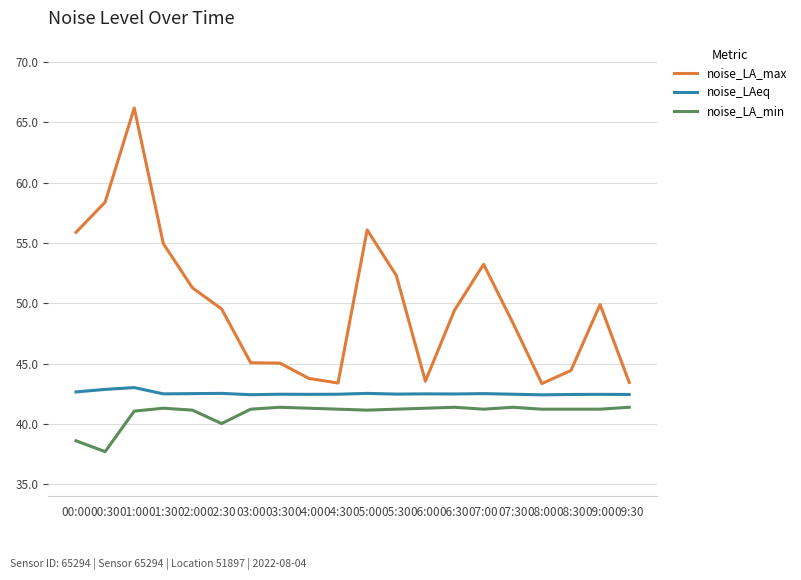

What position from the right is 00:00?

20